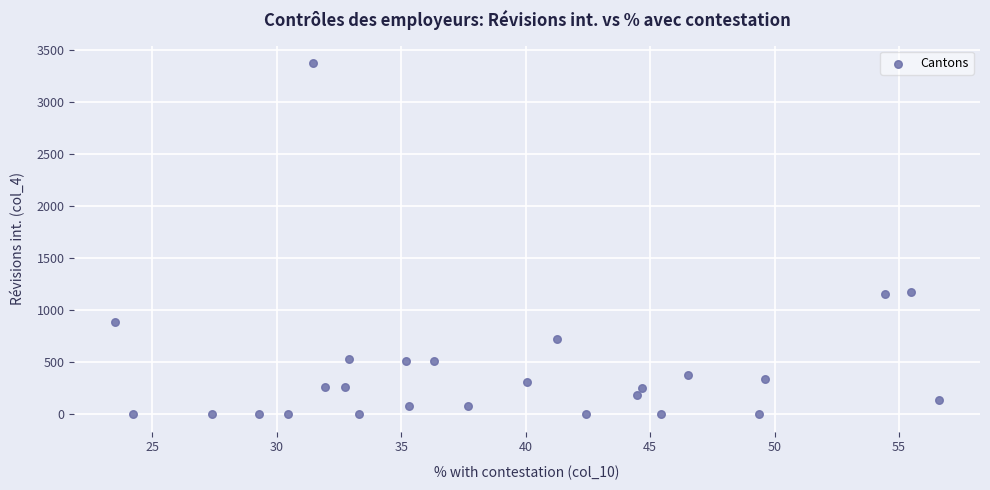

What is the range of Y values (max minus min)?

3374